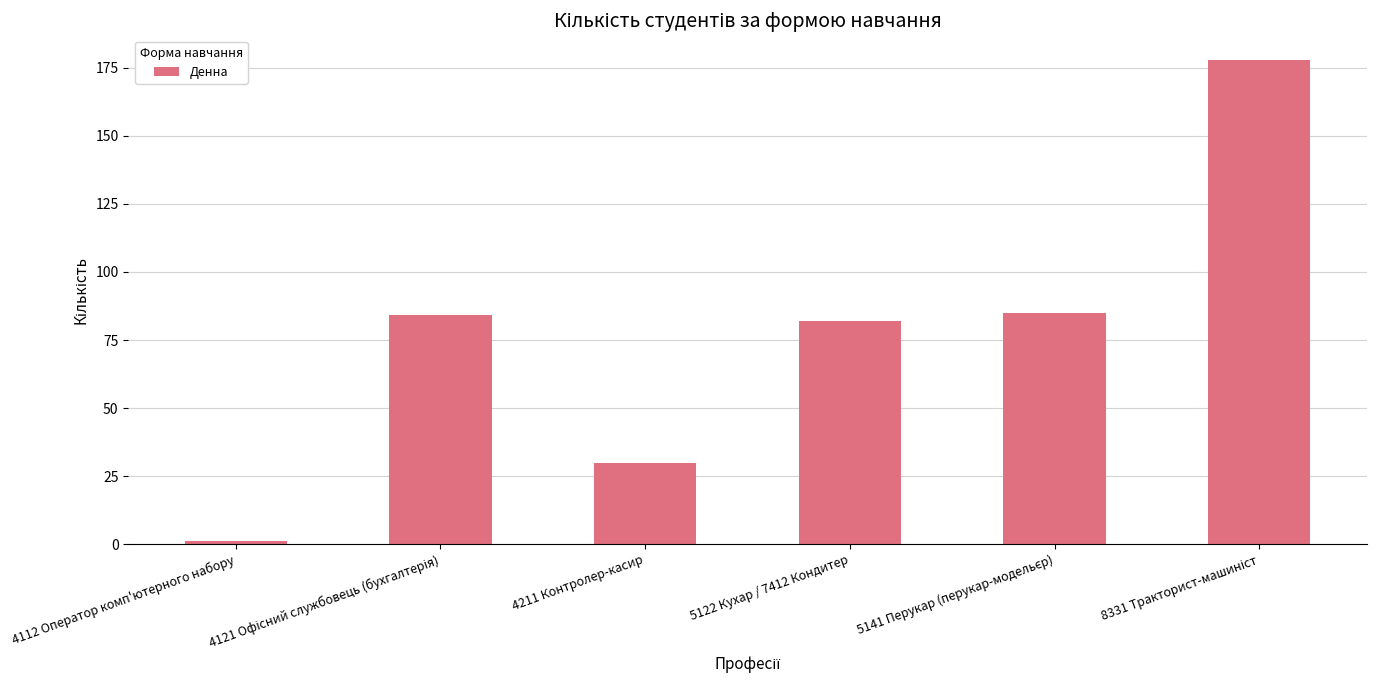

The chart shows a value of 30 at 4211 Контролер-касир. True or false?

True